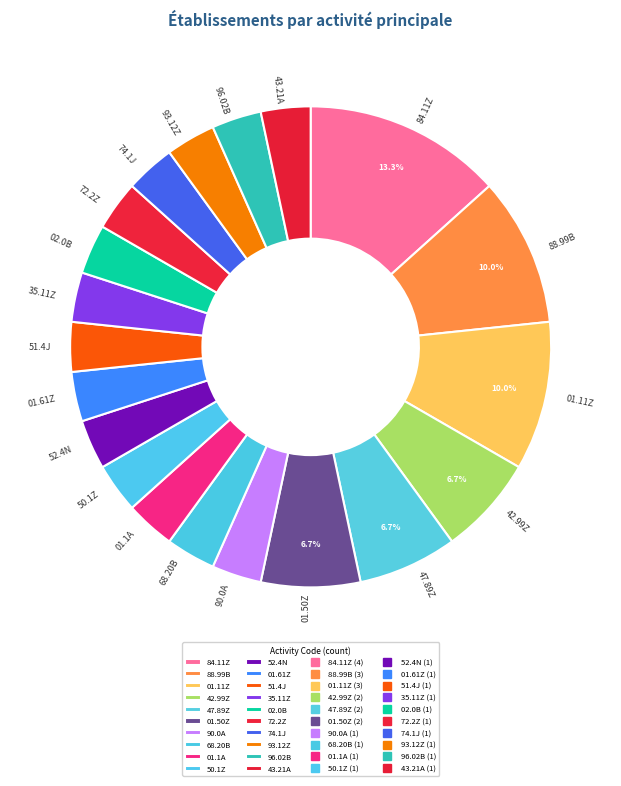

What percentage is NOT represented by 01.11Z?

90.0%